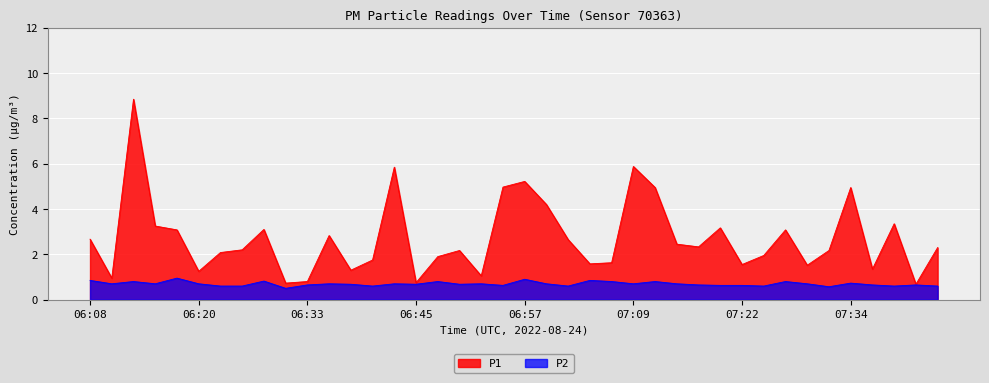

How many interior local valleys does the P2 series have?

12